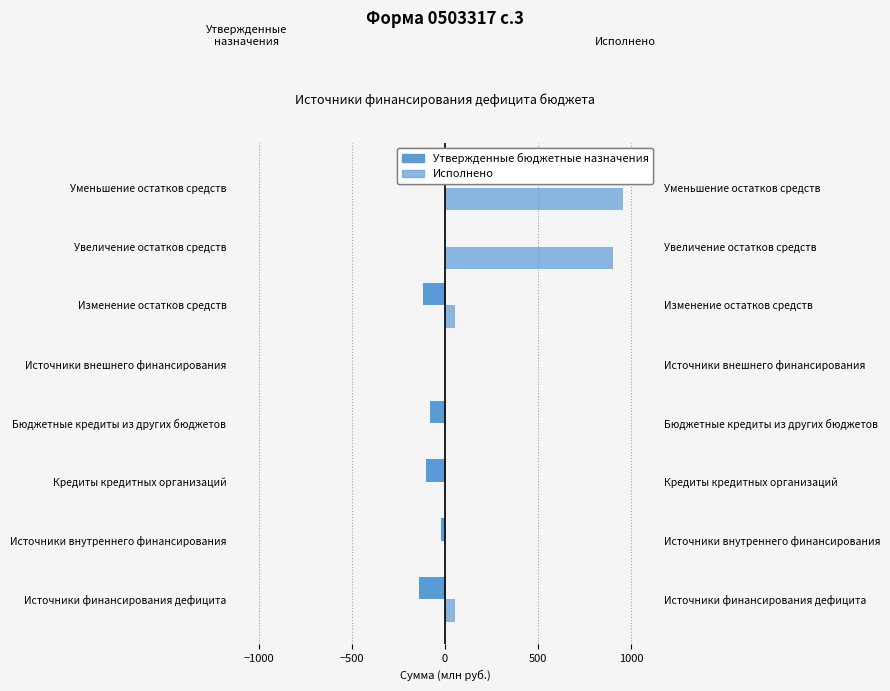

Between Бюджетные кредиты из других бюджетов and Источники внешнего финансирования, which series saw the biggest shift?

Утвержденные бюджетные назначения